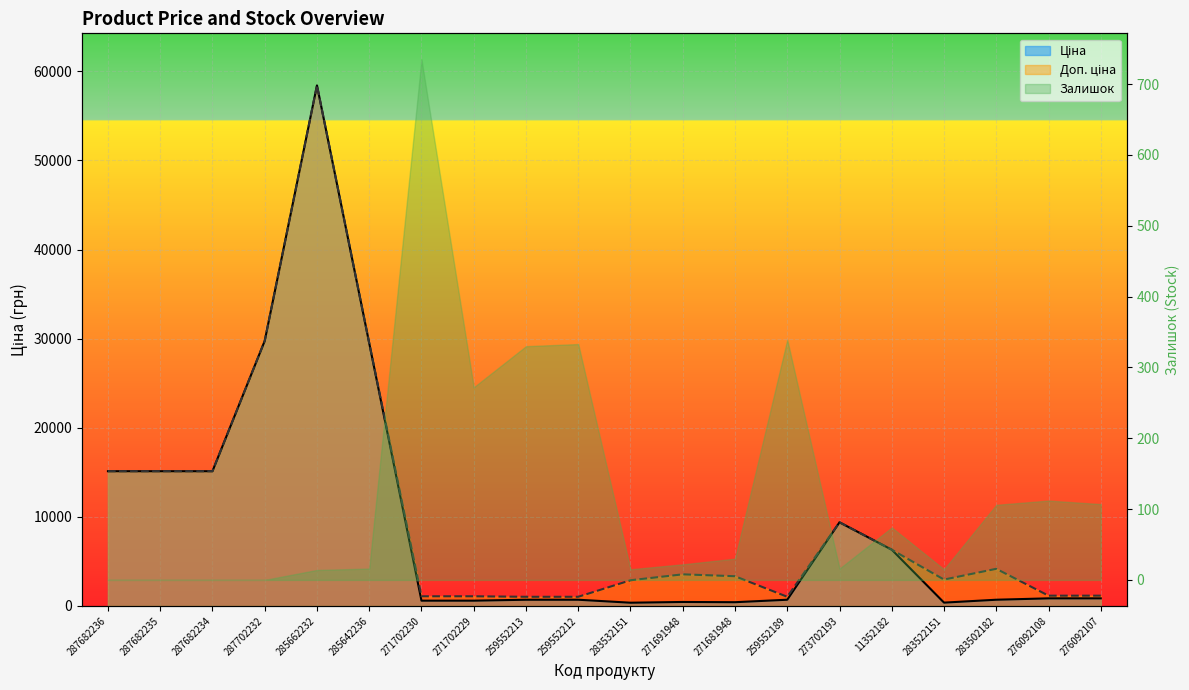

What is the difference between the Доп. ціна values at 287682234 and 276092107?

13970.3